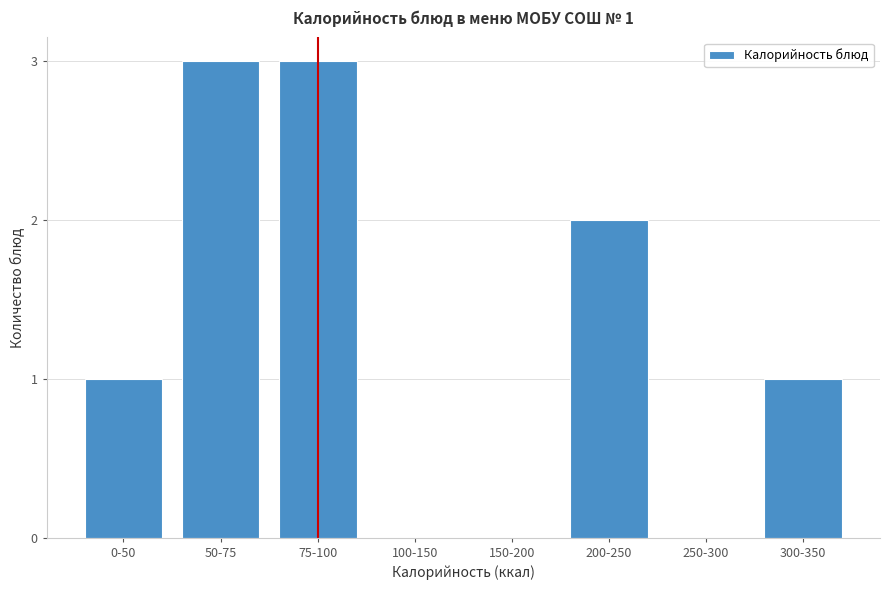

Reading left to right, extract all data points from this chart.

0-50=1	50-75=3	75-100=3	100-150=0	150-200=0	200-250=2	250-300=0	300-350=1